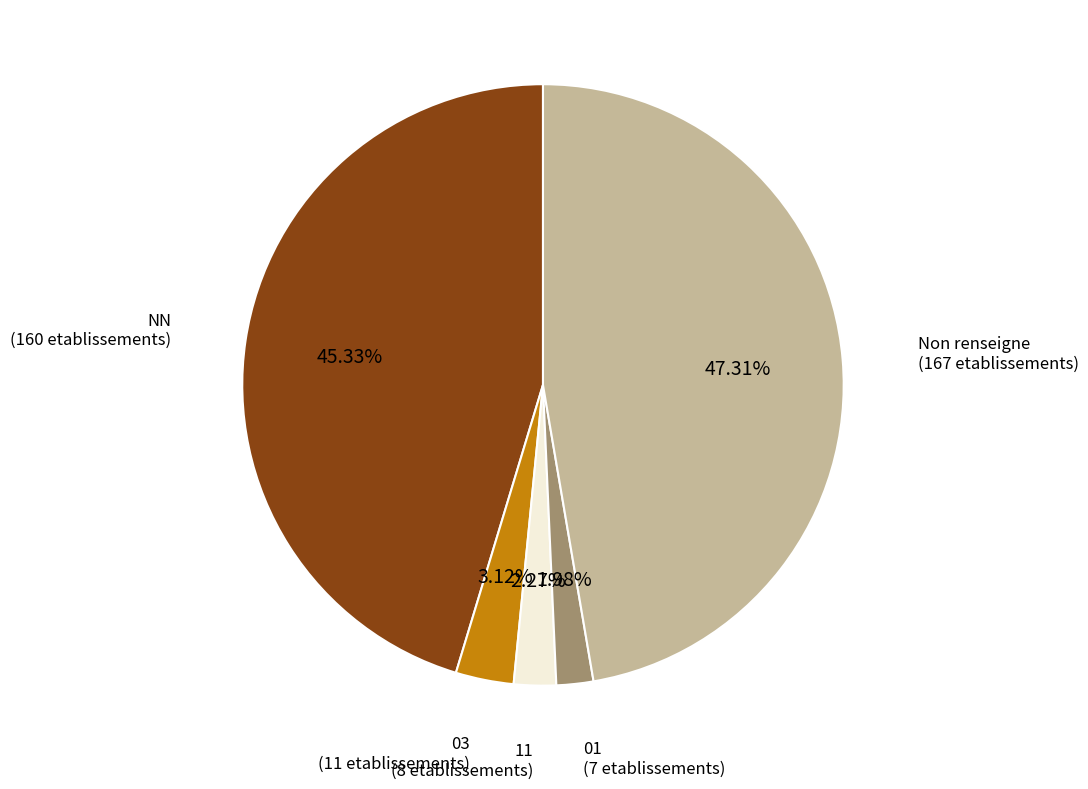

Count the number of slices in the pie.

5